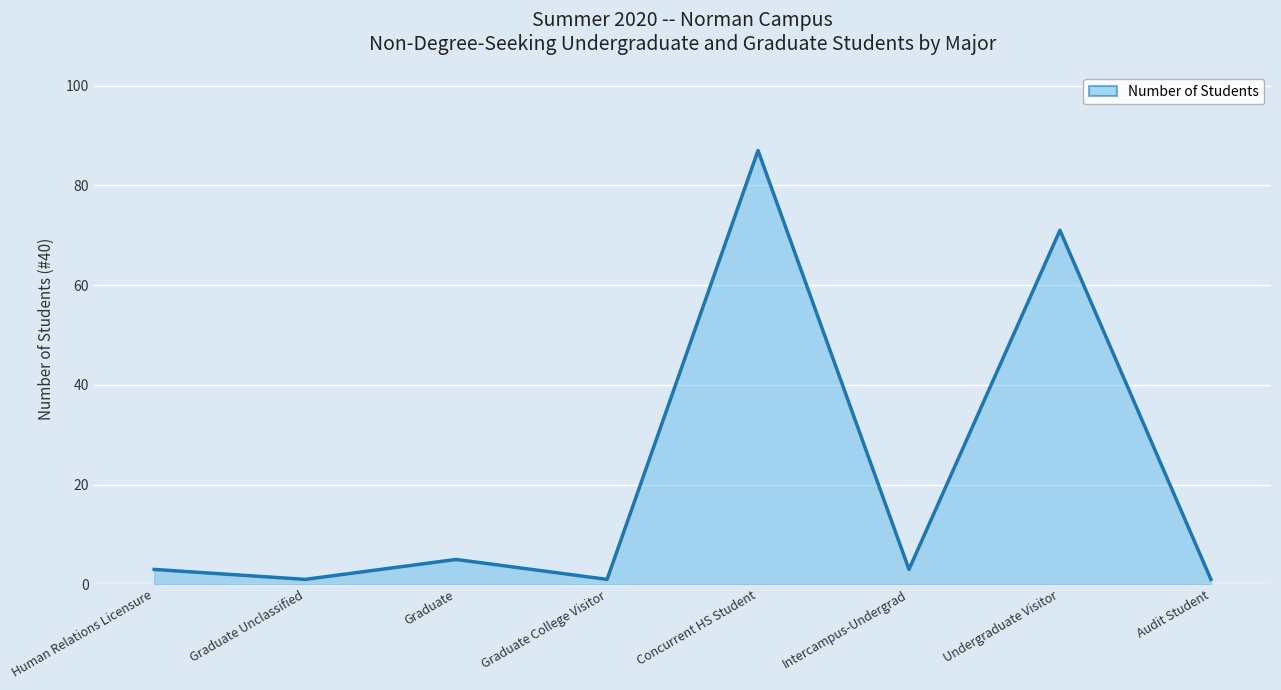

Rank the categories by value from lowest to highest.

Graduate Unclassified, Graduate College Visitor, Audit Student, Human Relations Licensure, Intercampus-Undergrad, Graduate, Undergraduate Visitor, Concurrent HS Student